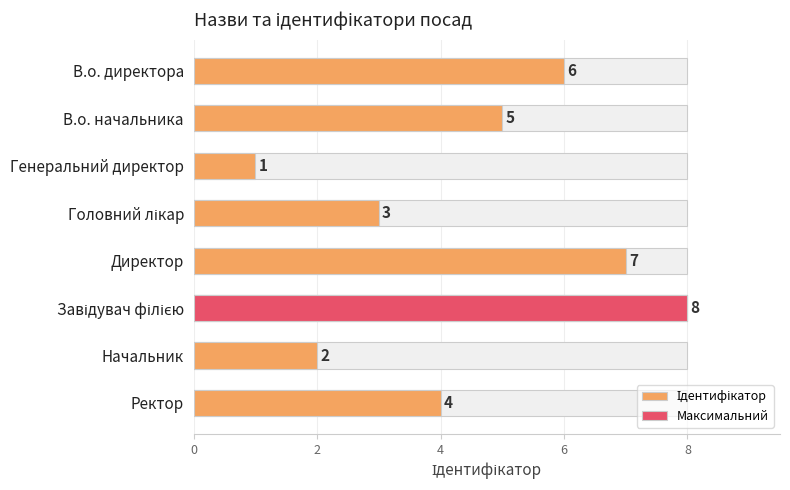

What is the change in value from Генеральний директор to Завідувач філією?

+7